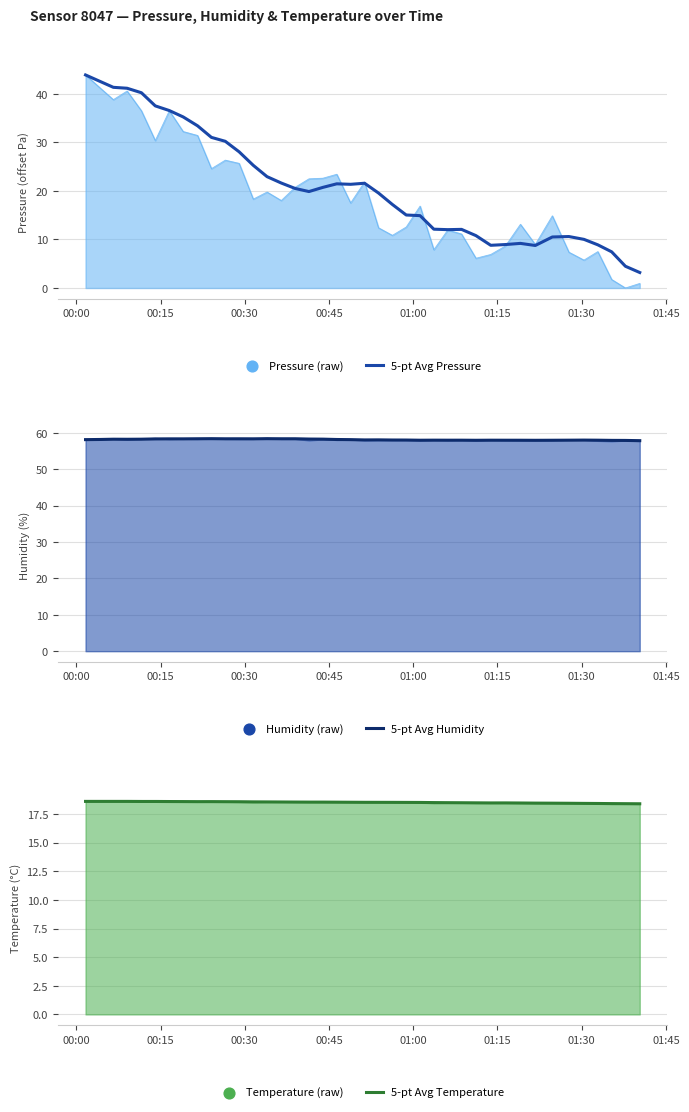

At how many categories does at least one series exceed 16?

40